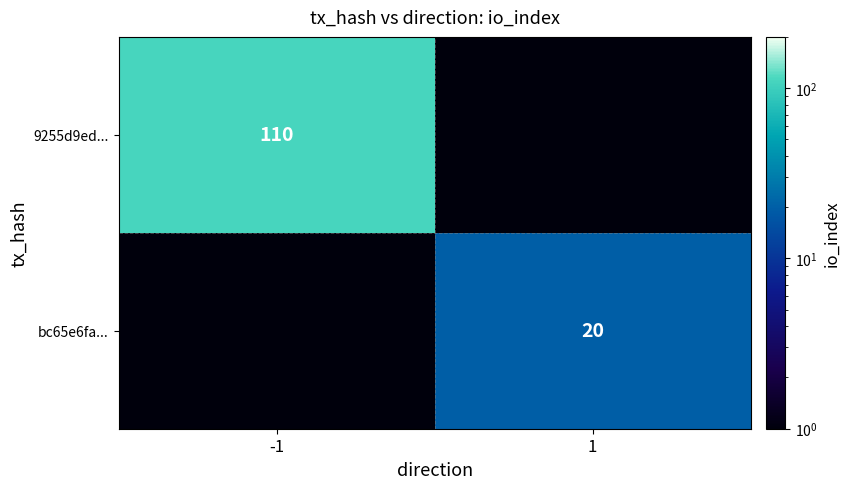

Is it true that bc65e6fa... equals 20.0 at 1?

True